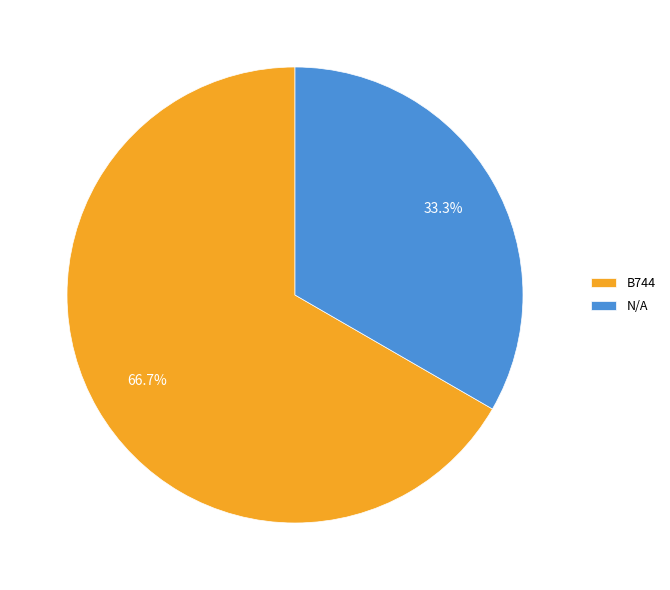

Combined, what portion of the pie is N/A and B744?

100.0%